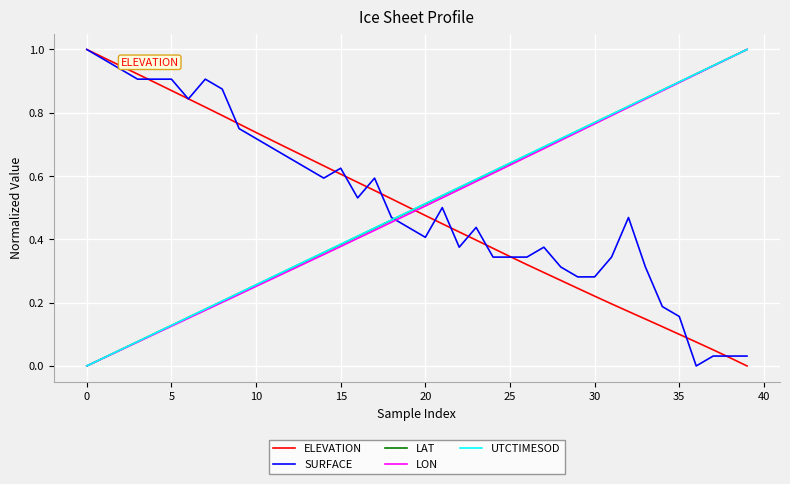

True or false: ELEVATION and UTCTIMESOD cross at least once.

True